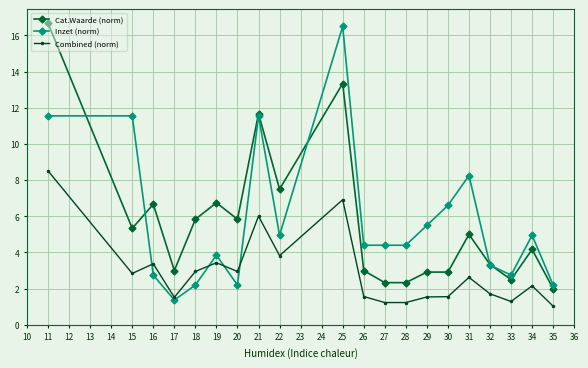

How many lines are shown in the chart?

3